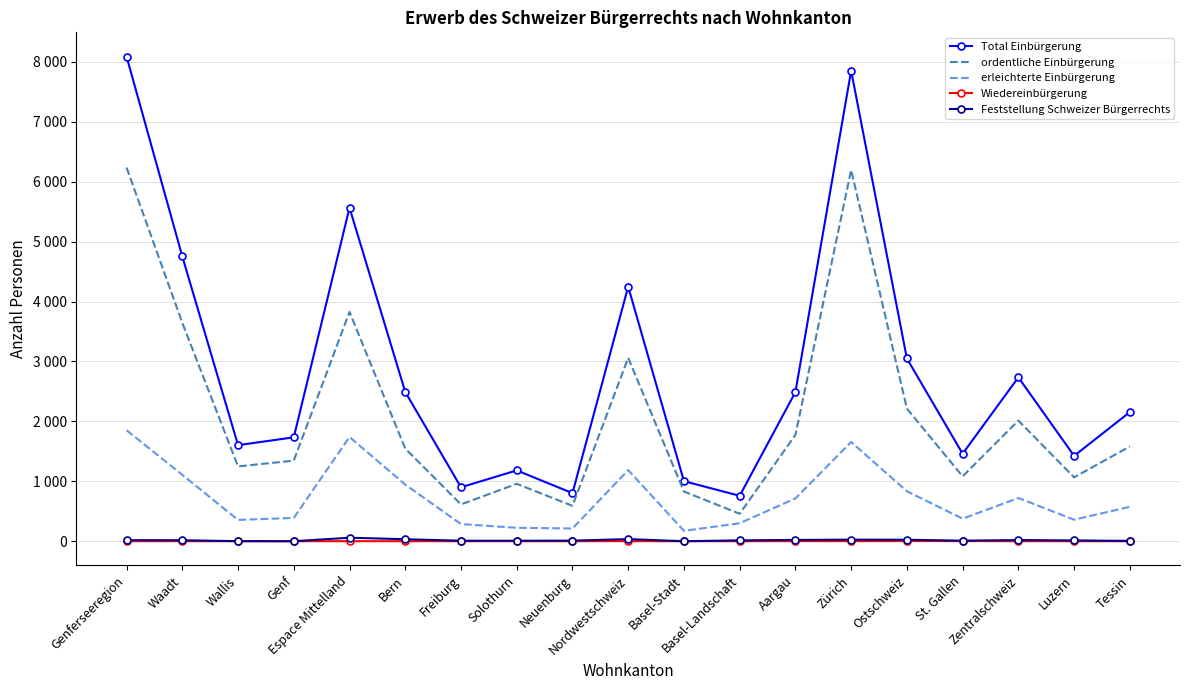

What is the total value across all series at Waadt?

9522